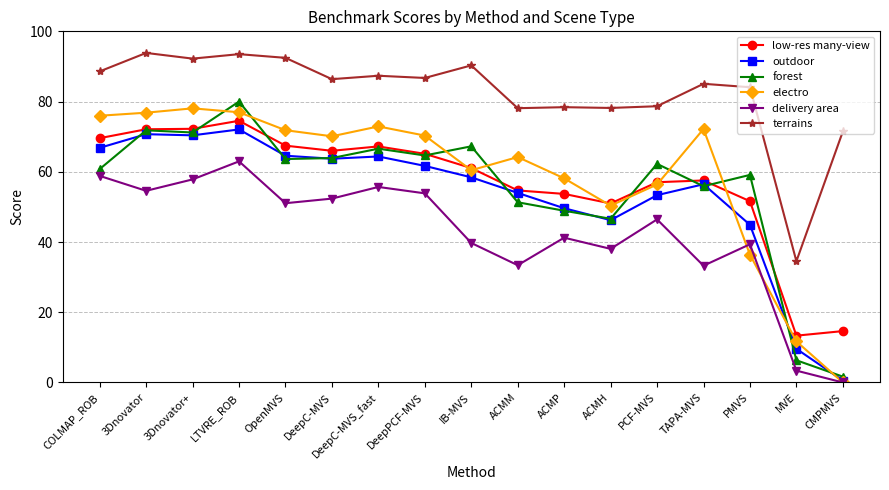

Where does the delivery area series first go above 46?

COLMAP_ROB